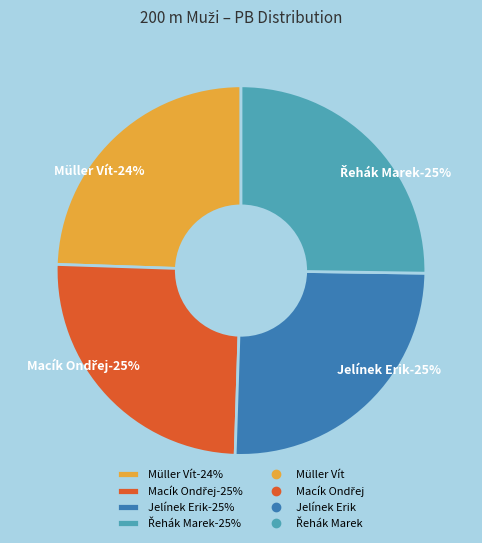

To the nearest percent, what is the average slice percentage?

25%